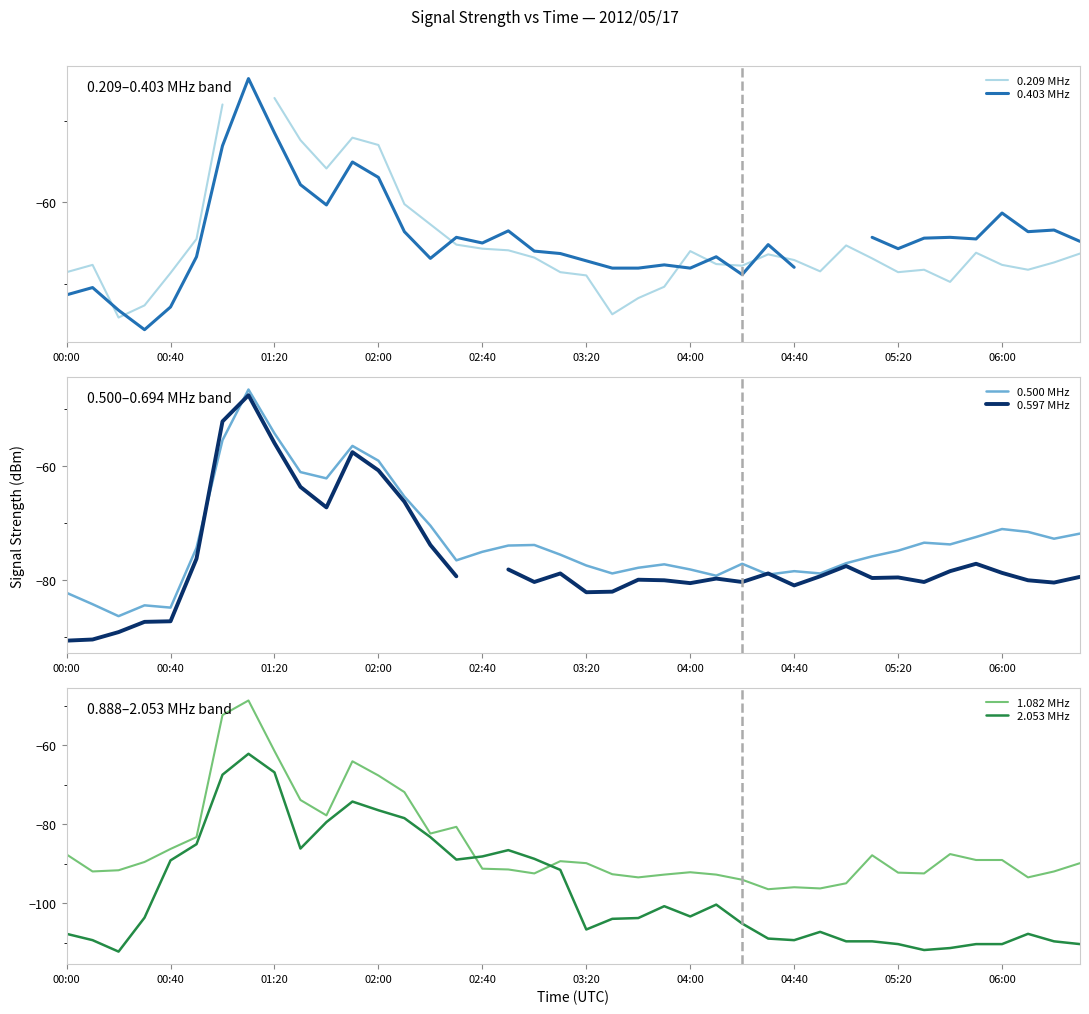

What position from the right is 17?

23